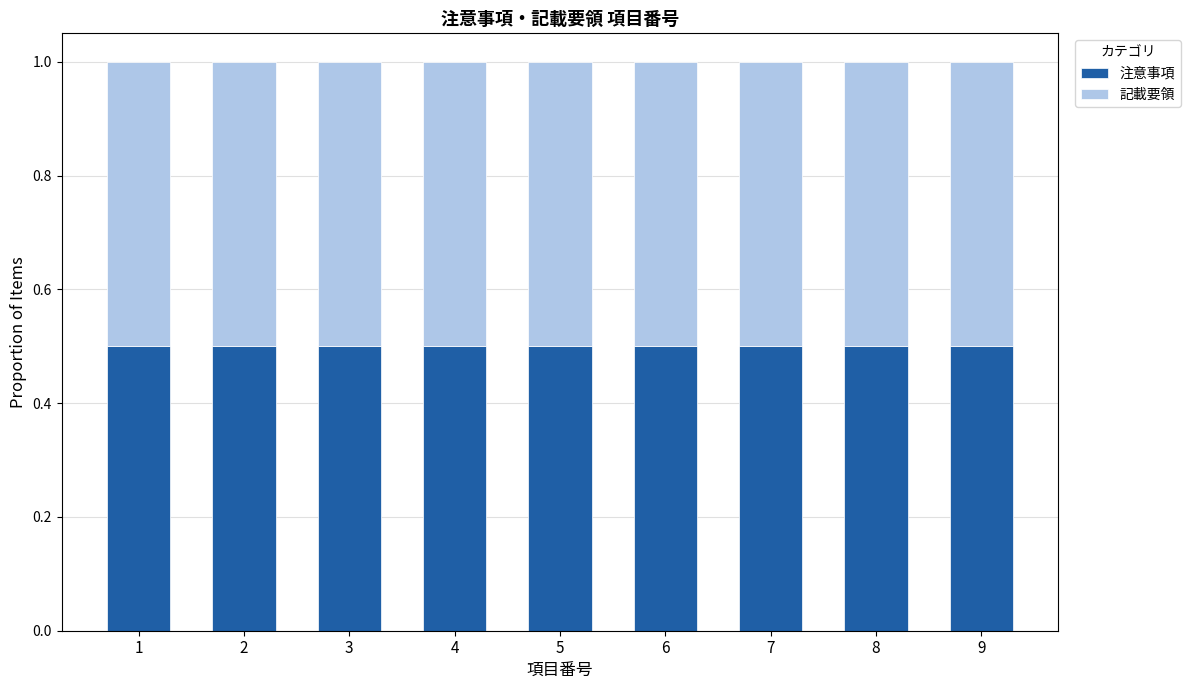

Is it true that 注意事項 equals 3 at 2?

False